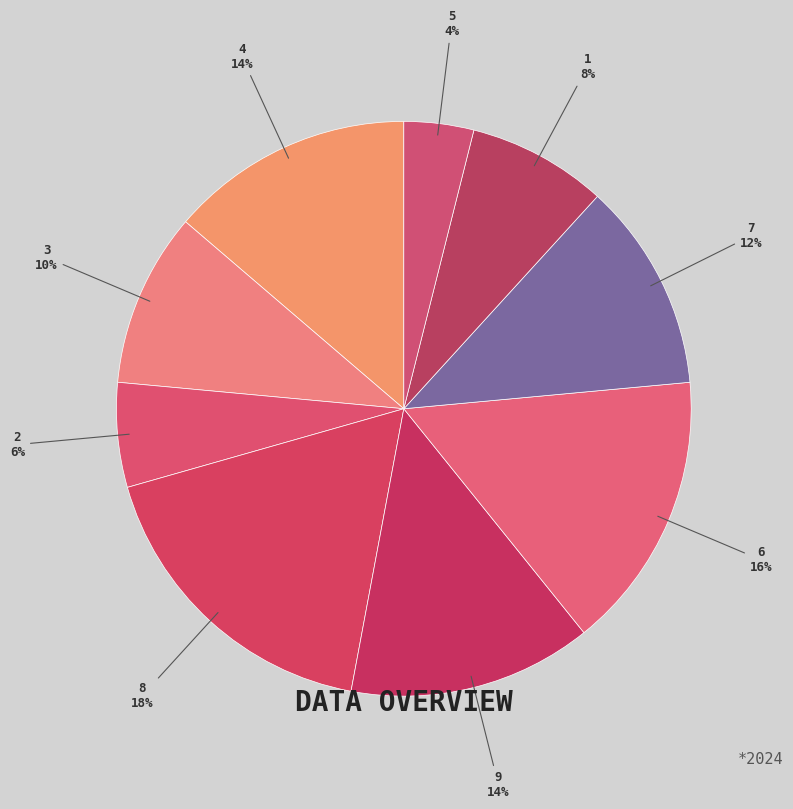

To the nearest percent, what percentage of the pie is 2?

6%